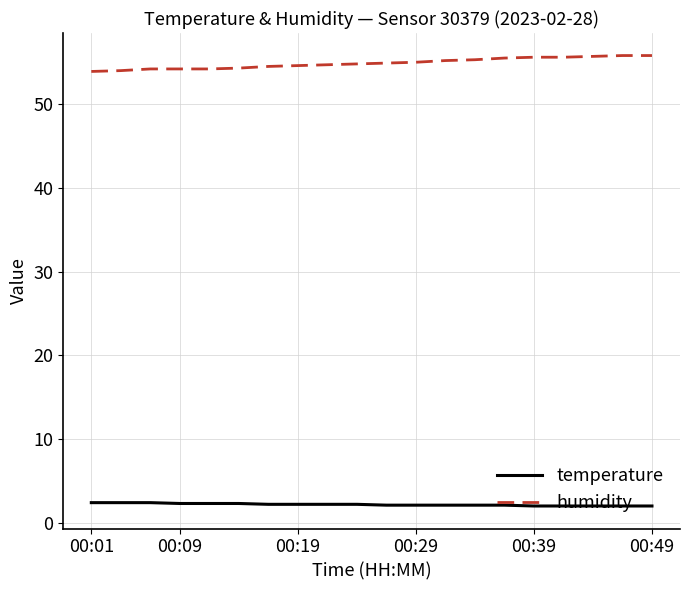

What is the highest value of the humidity series?

55.8